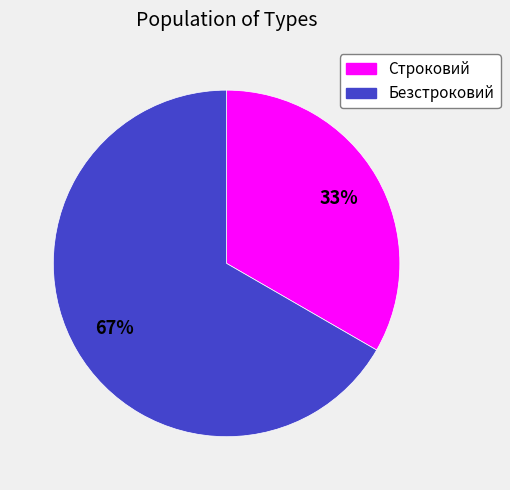

What is the majority slice?

Безстроковий